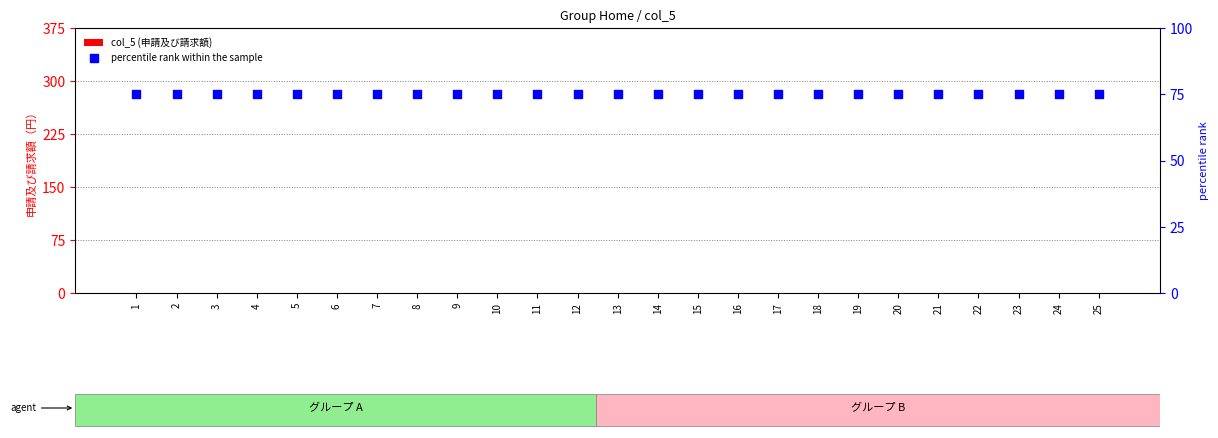

Which series has the largest total across all categories?

percentile rank within the sample